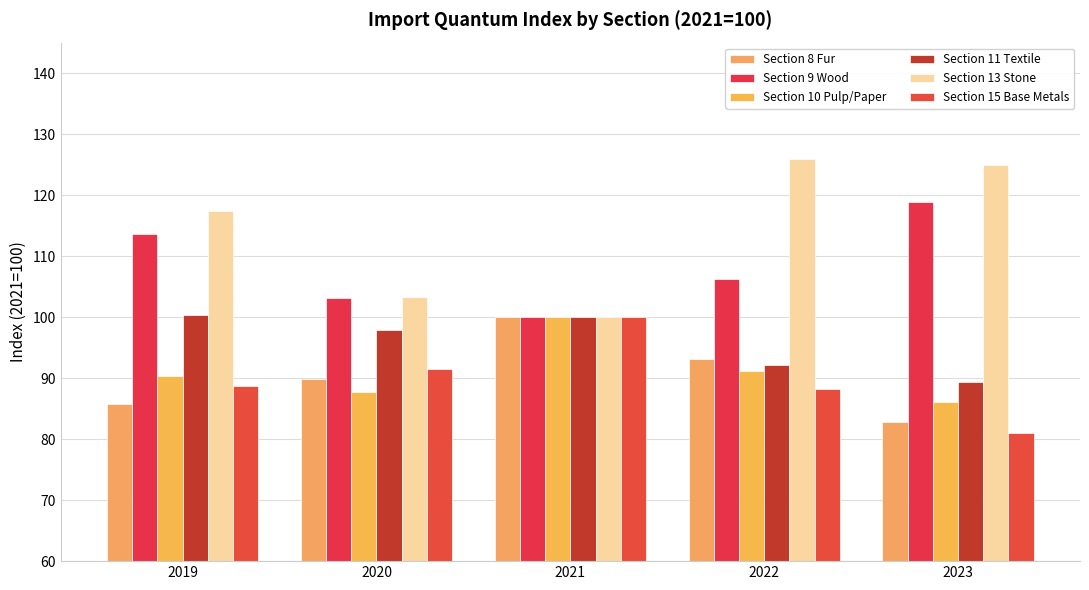

What is the total value across all series at 2023?

582.9